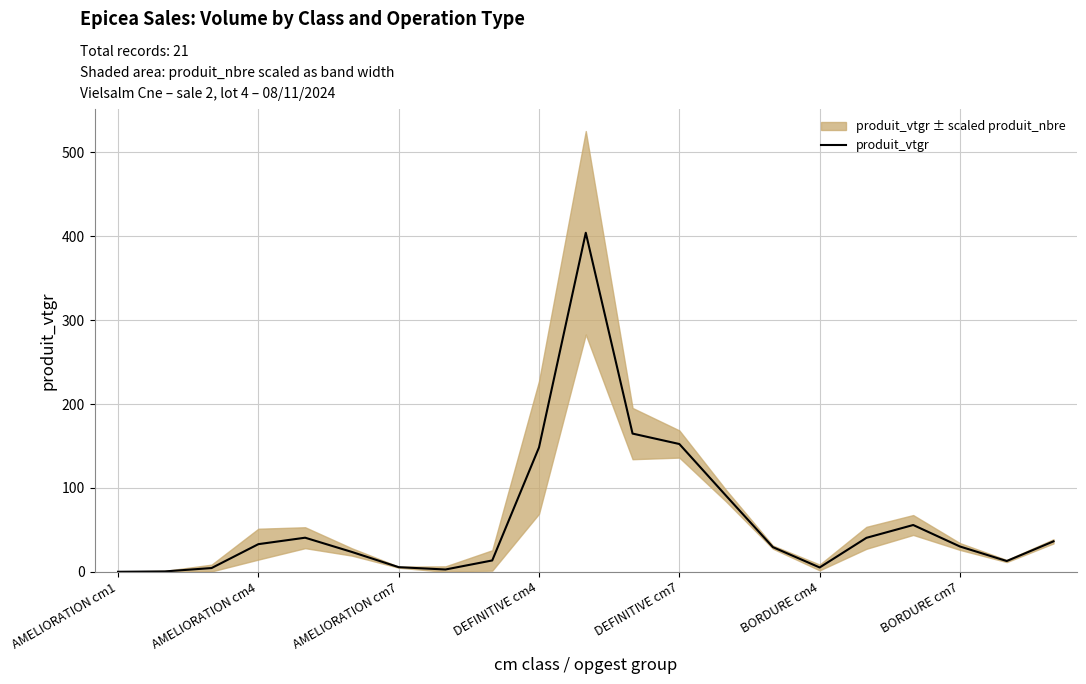

What is the value of the 17th point from the left?

40.5